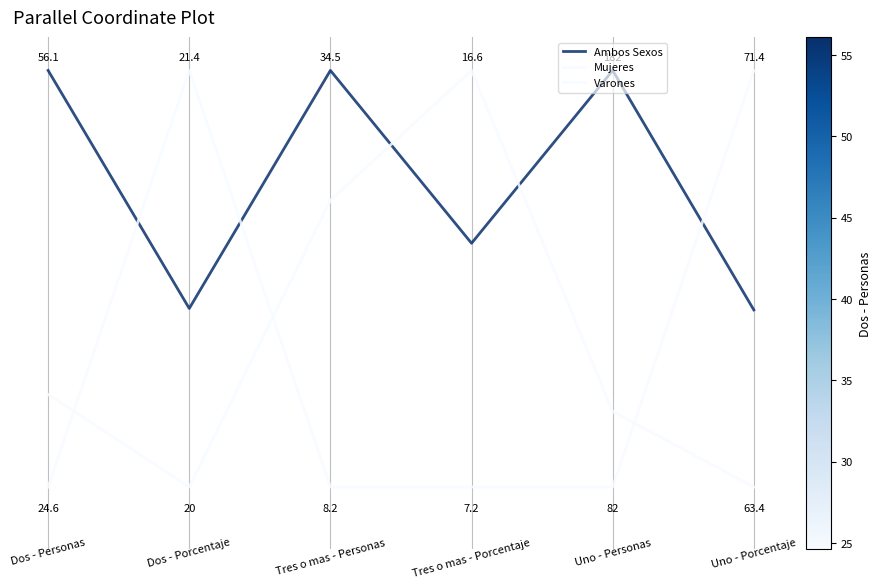

Does the chart display data point markers on the line(s)?

No